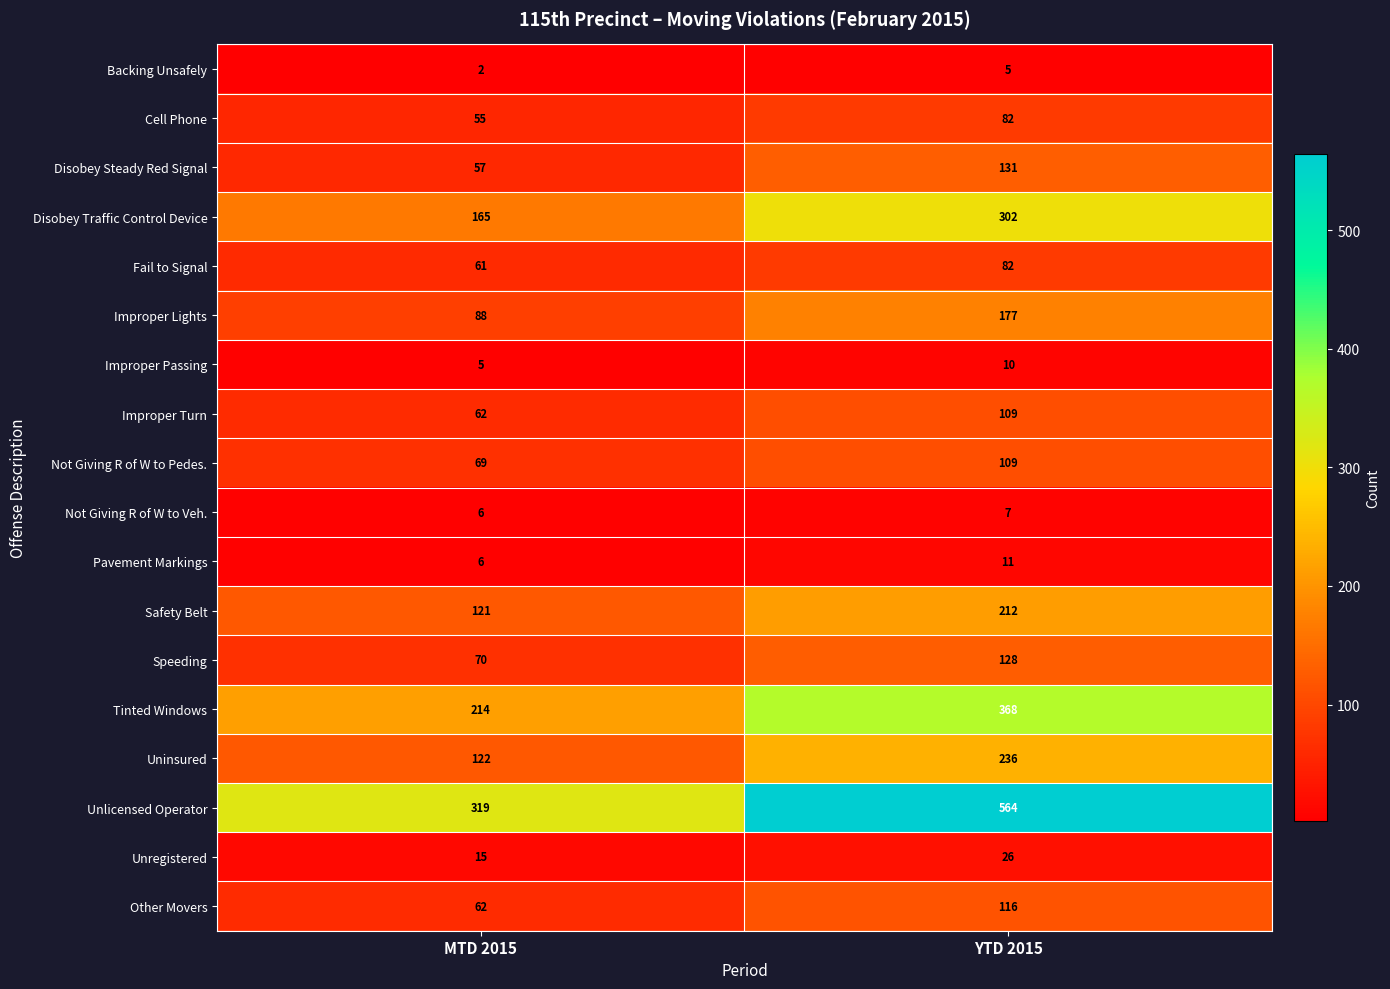

Is it true that Disobey Traffic Control Device equals 72 at YTD 2015?

False